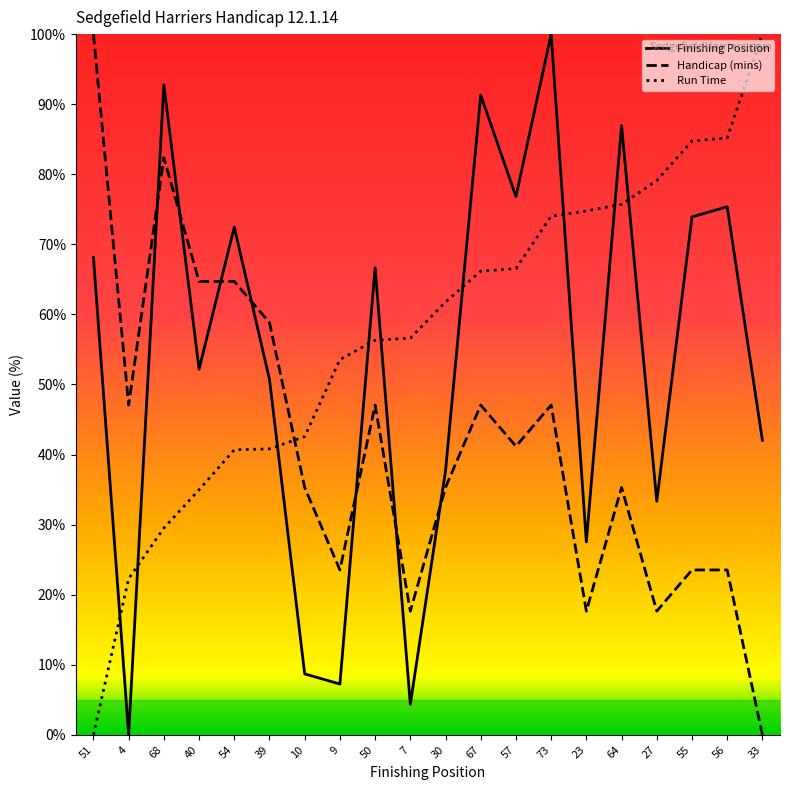

What is the average value of the Run Time series?

57.3